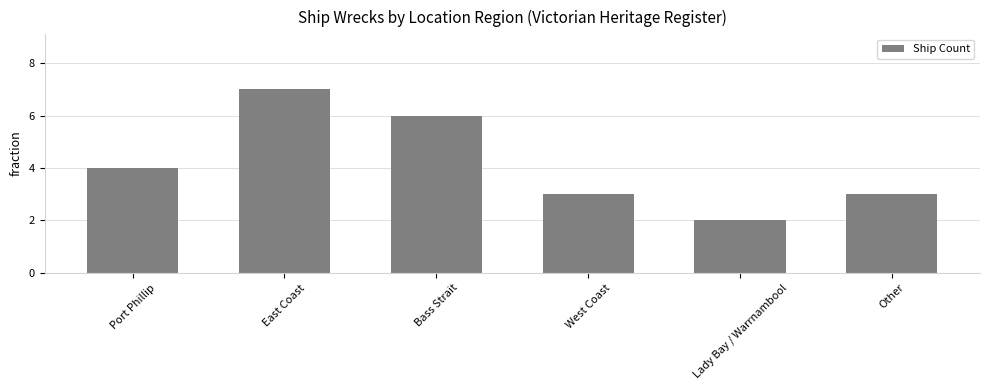

Approximately how many times larger is the value at Lady Bay / Warrnambool compared to Port Phillip?

0.5